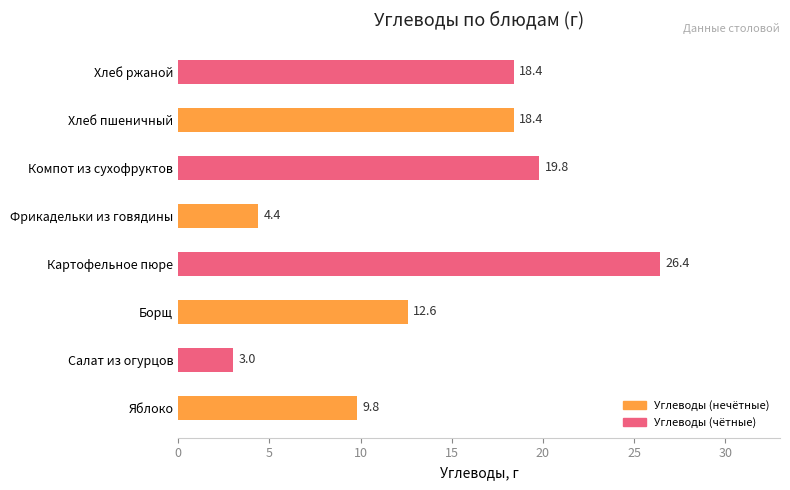

How many categories are shown in the chart?

8